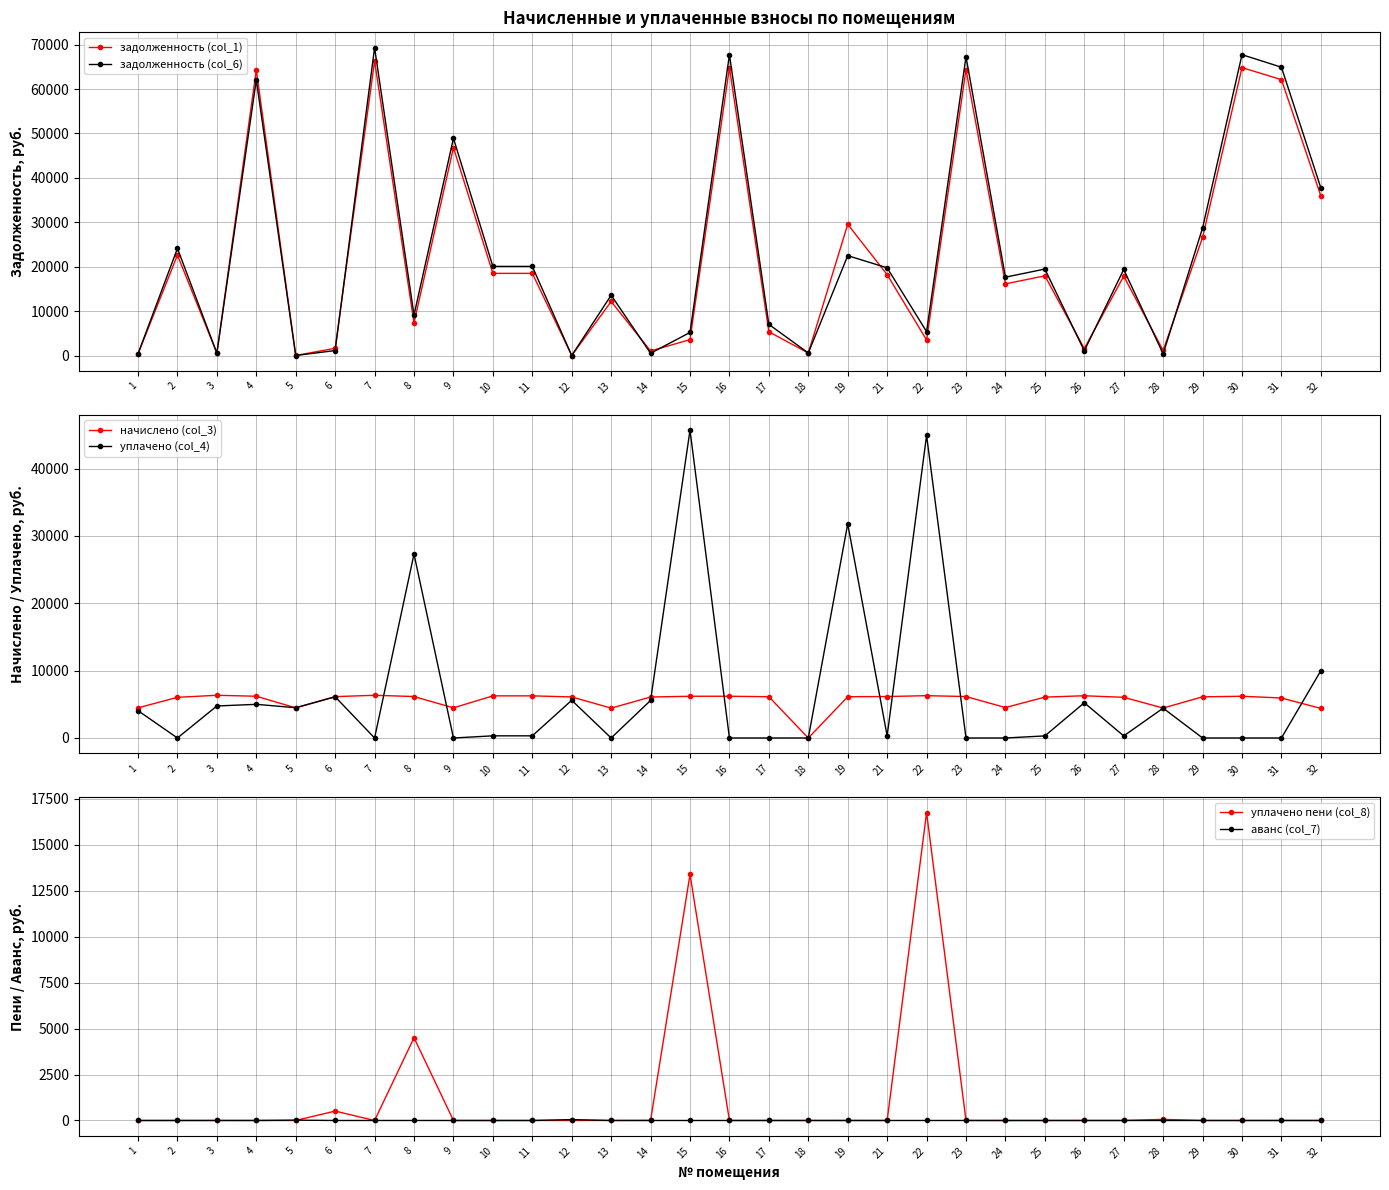

At which category does начислено (col_3) reach its first local peak?

3